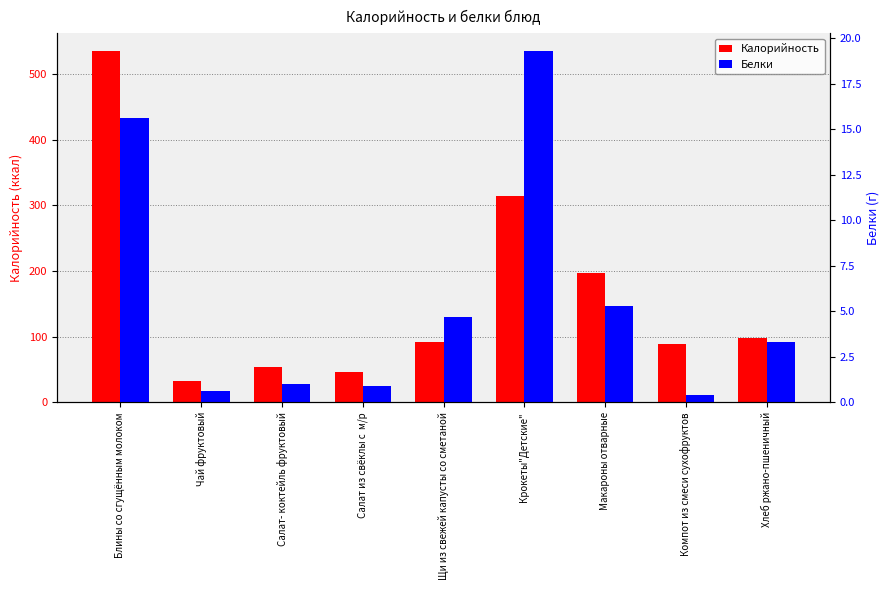

At which category does the chart reach its peak across all series?

Блины со сгущённым молоком